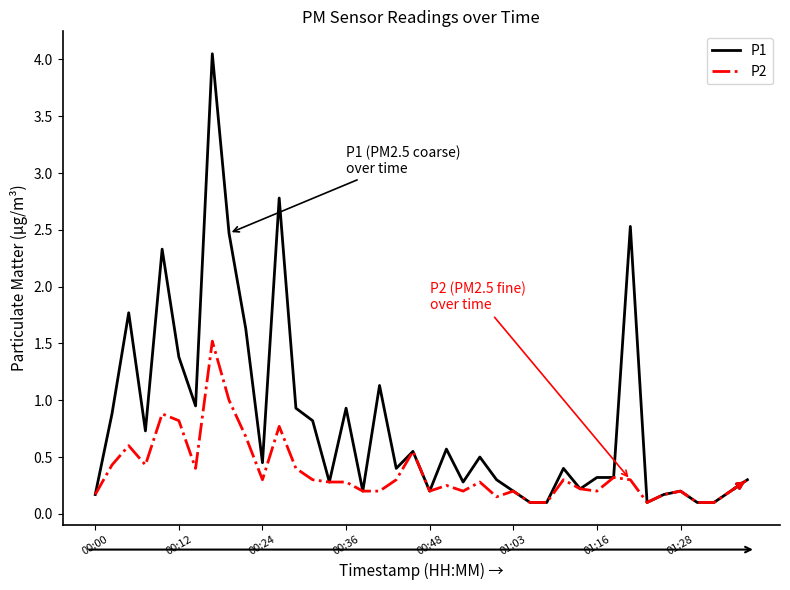

How many lines are shown in the chart?

2